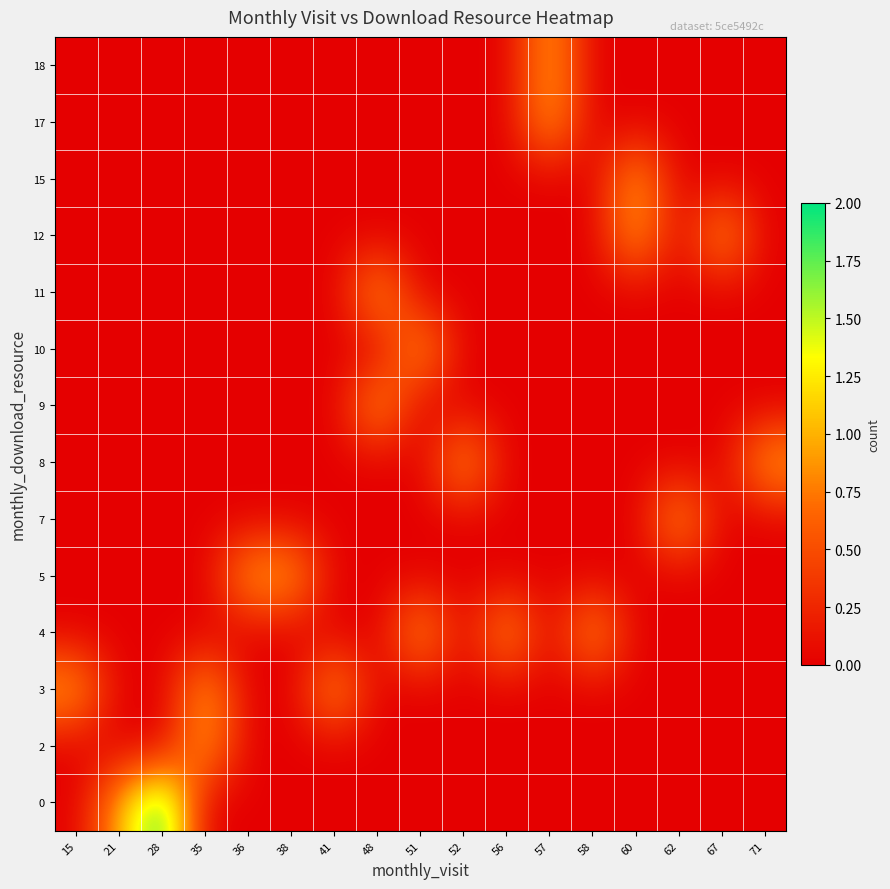

At which category does the chart reach its peak across all series?

28